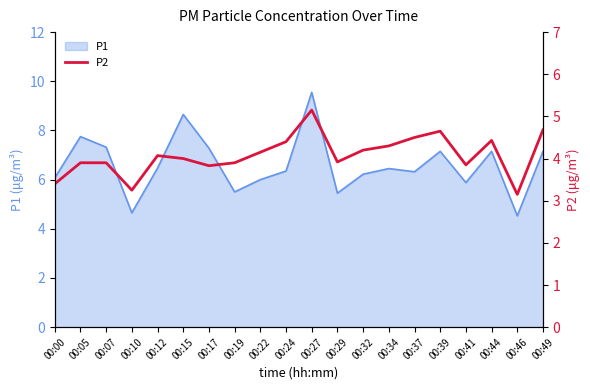

What is the maximum value for P1?

9.6